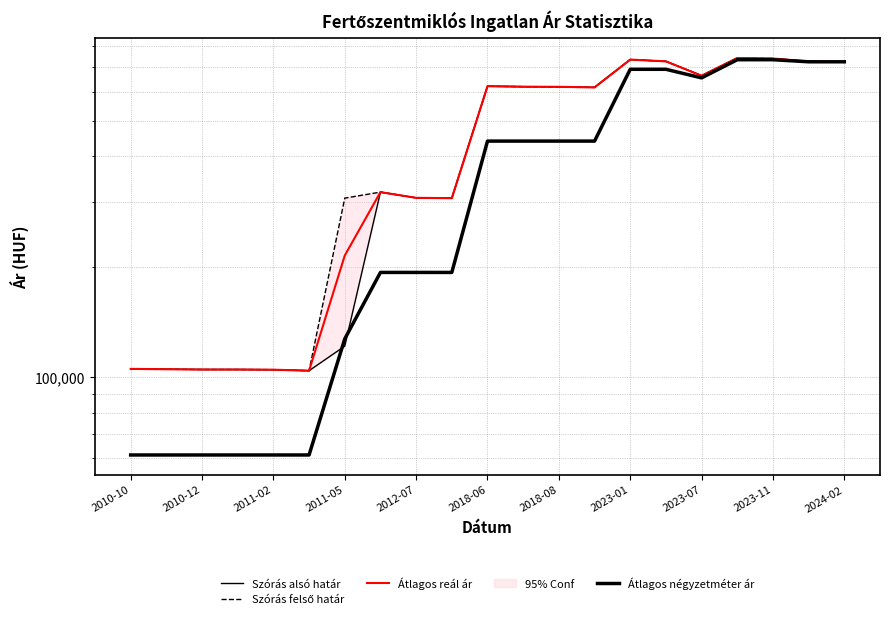

True or false: Szórás felső határ and Átlagos négyzetméter ár cross at least once.

False